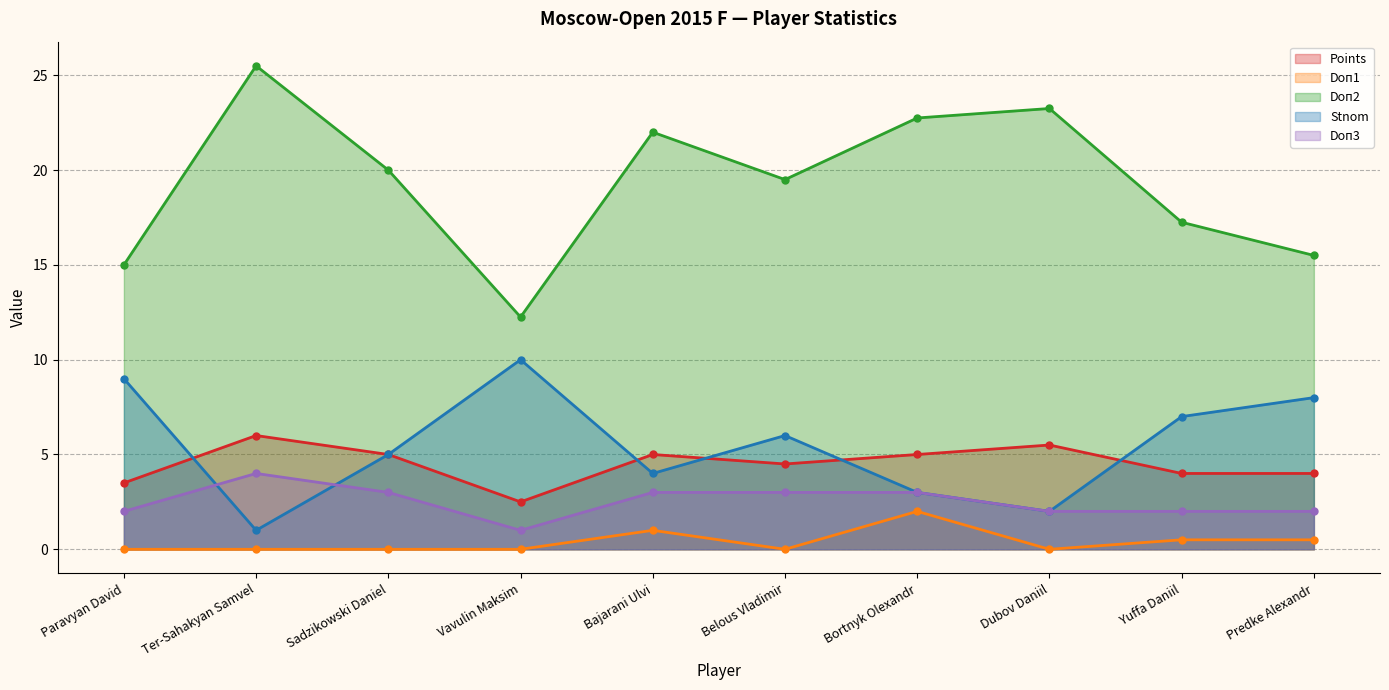

At which label does Points first exceed 5?

Ter-Sahakyan Samvel